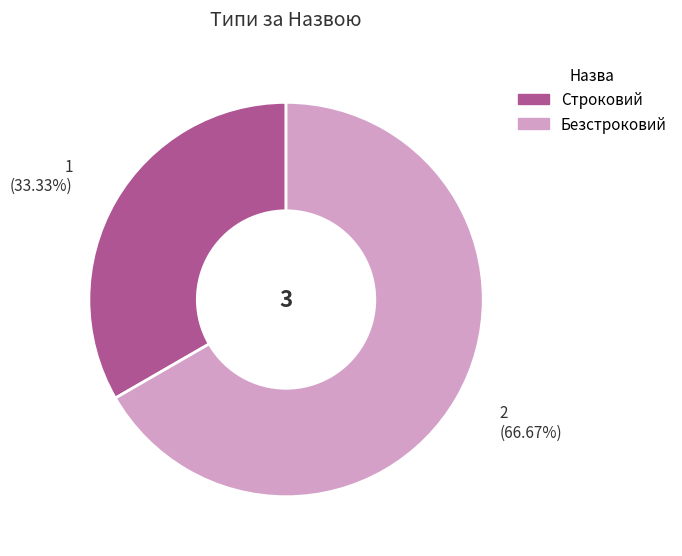

Count the number of slices in the pie.

2